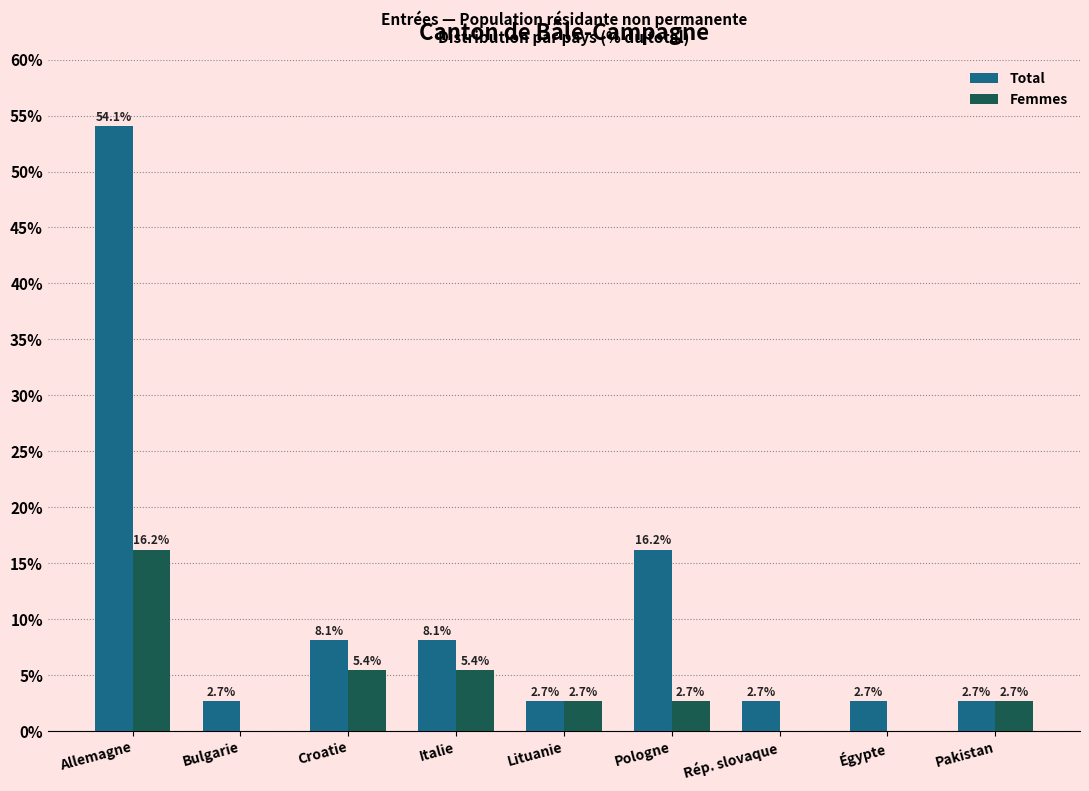

Reading left to right, extract all data points from this chart.

Total: Allemagne=54.1	Bulgarie=2.7	Croatie=8.1	Italie=8.1	Lituanie=2.7	Pologne=16.2	Rép. slovaque=2.7	Égypte=2.7	Pakistan=2.7
Femmes: Allemagne=16.2	Bulgarie=0.0	Croatie=5.4	Italie=5.4	Lituanie=2.7	Pologne=2.7	Rép. slovaque=0.0	Égypte=0.0	Pakistan=2.7